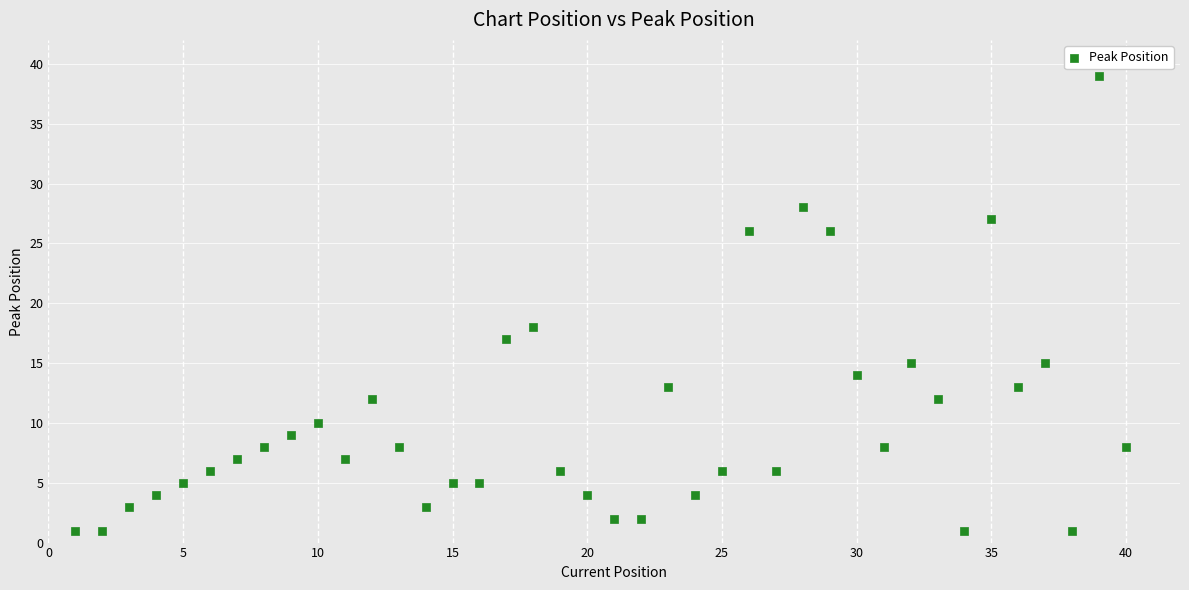

What is the range of X values (max minus min)?

39